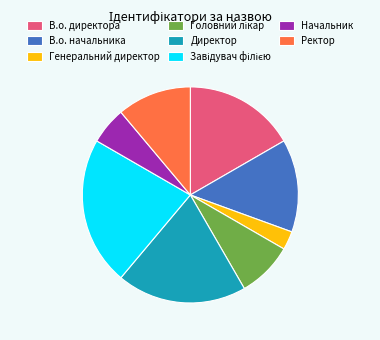

The В.о. начальника slice represents 14% of the pie. True or false?

True